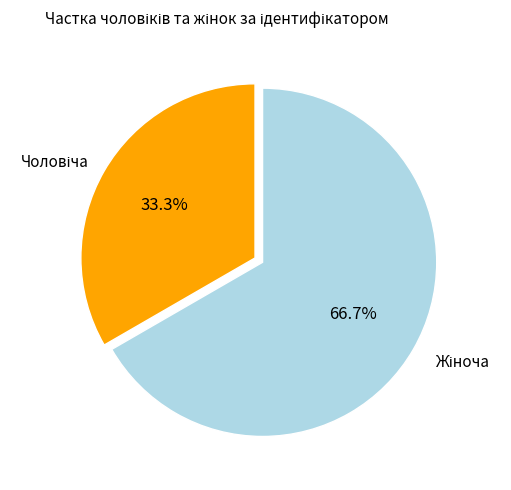

To the nearest percent, what is the average slice percentage?

50%